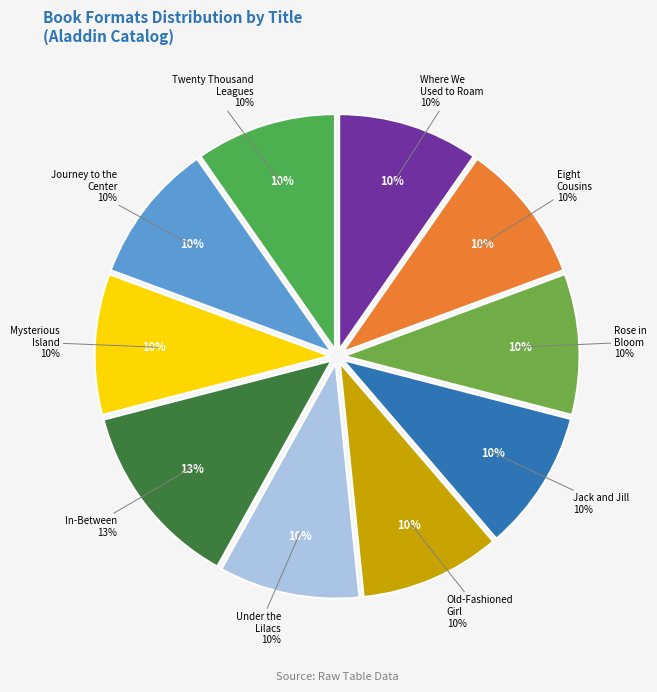

To the nearest percent, what is the combined percentage of Where We Used to Roam and Eight Cousins?

19%